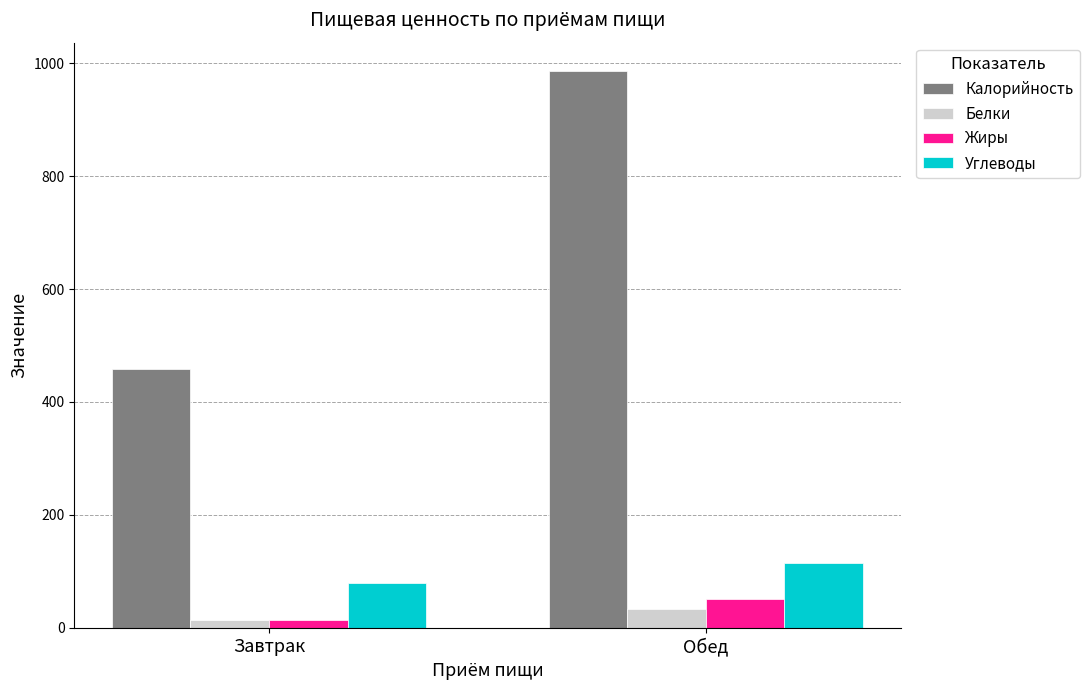

Is the value of Калорийность at Завтрак greater than the value of Углеводы at Завтрак?

Yes